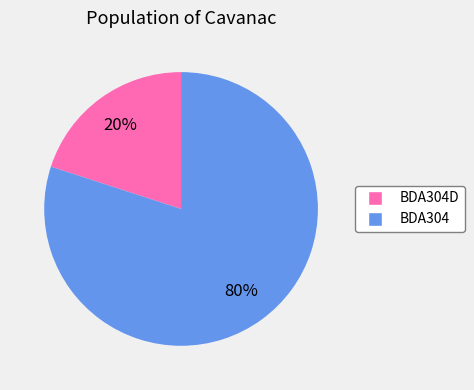

Count the number of slices in the pie.

2